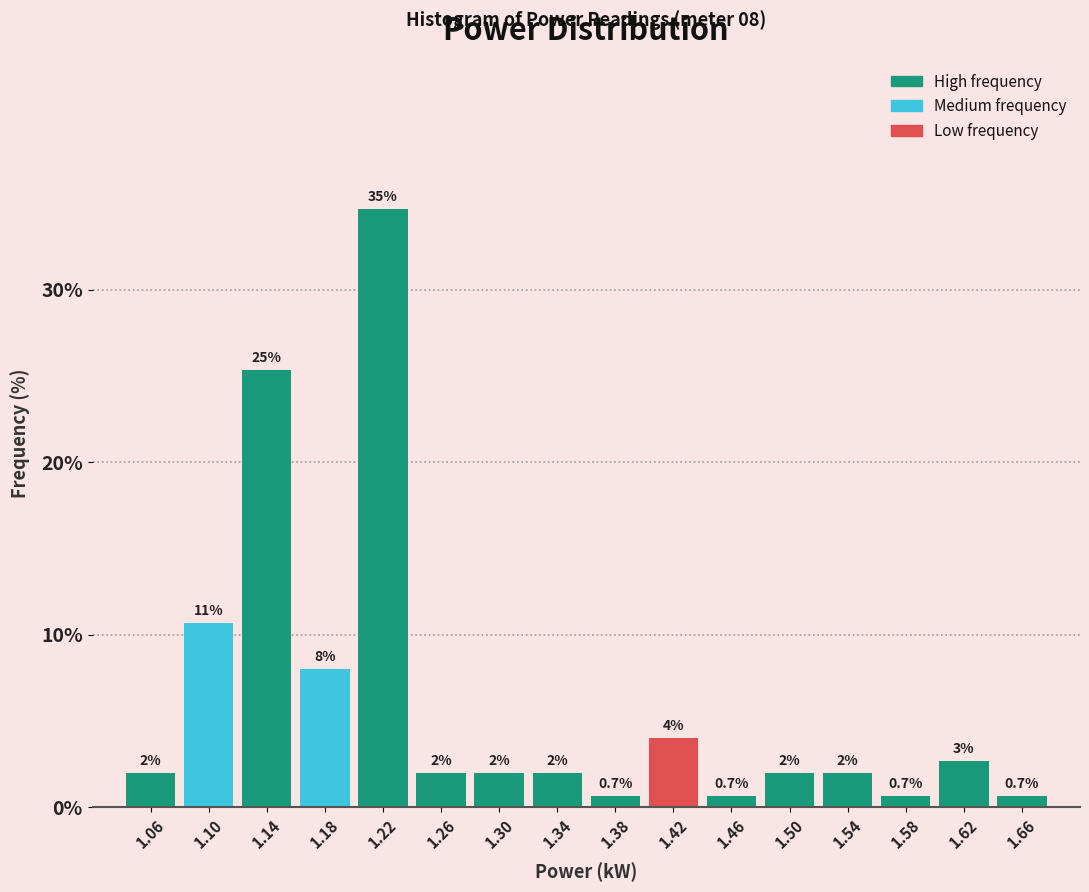

Over which range of the x-axis is the bar tallest?

1.20 to 1.24